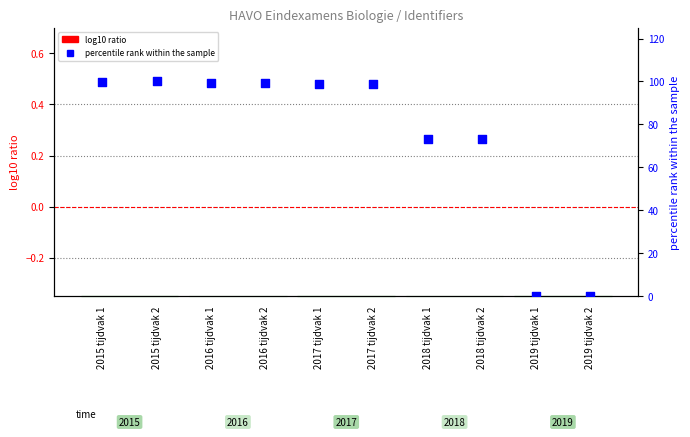

Is the value of log10 ratio at 2015 tijdvak 2 greater than the value of percentile rank within the sample at 2017 tijdvak 2?

No